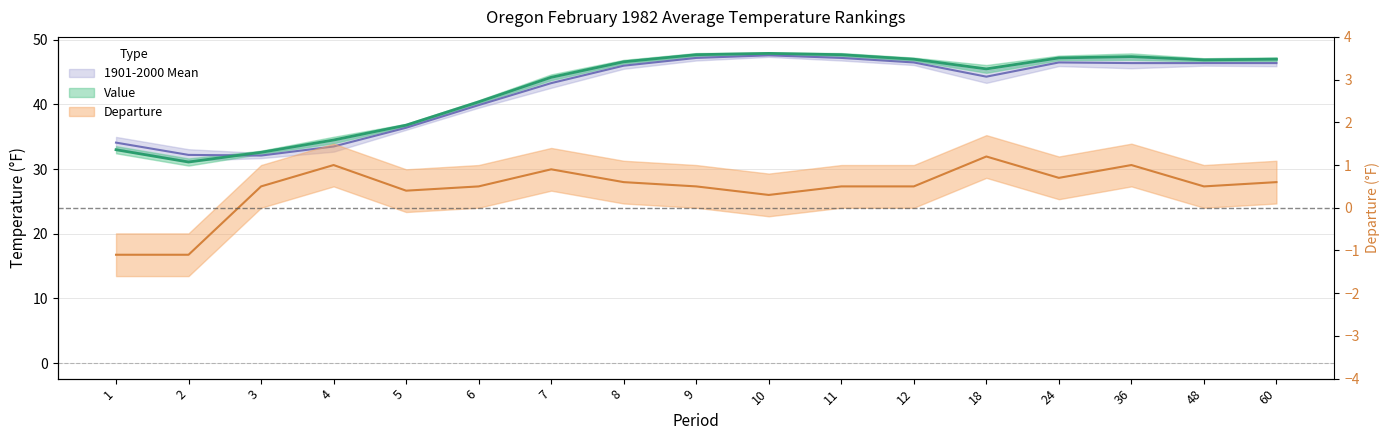

Where does the Departure series first go above 0?

3